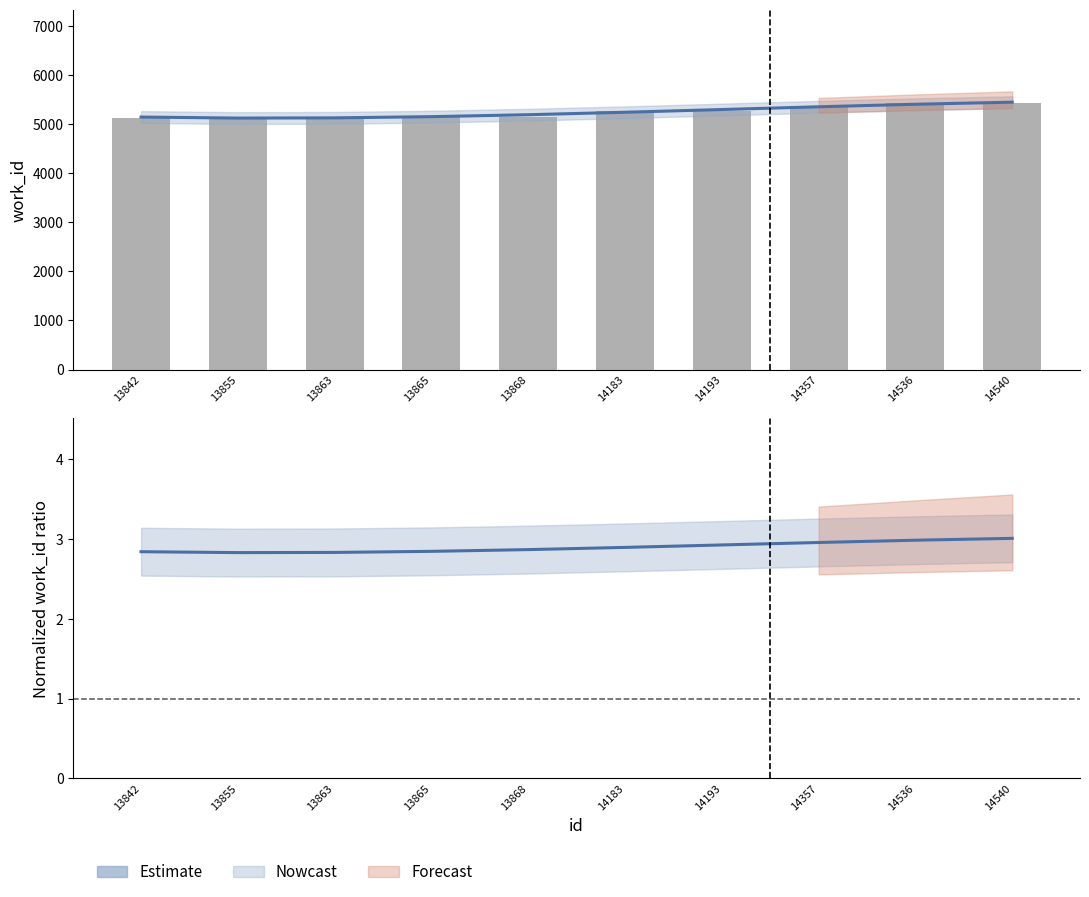

Are the bars horizontal?

No